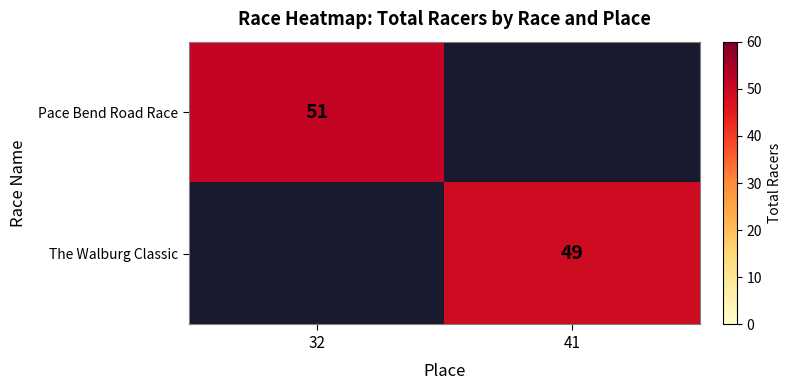

The Pace Bend Road Race series shows 86.6 at 32. True or false?

False